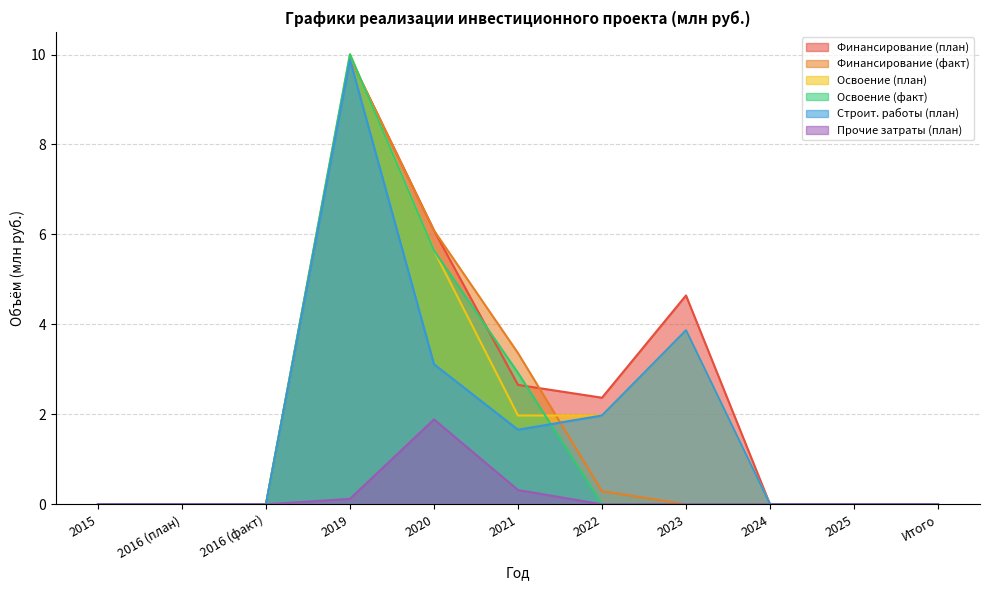

What position from the right is Итого?

1